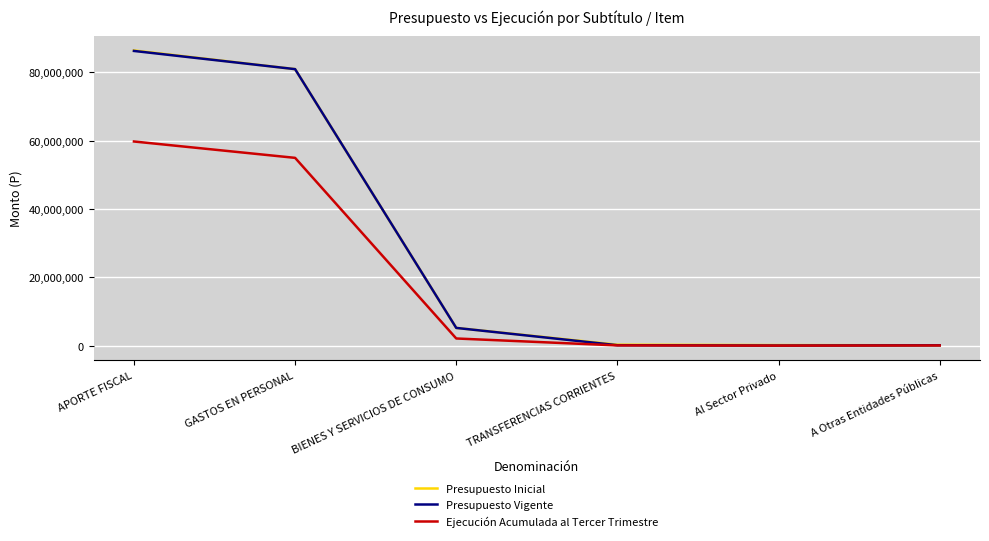

Which category has the highest value in the Presupuesto Inicial series?

APORTE FISCAL